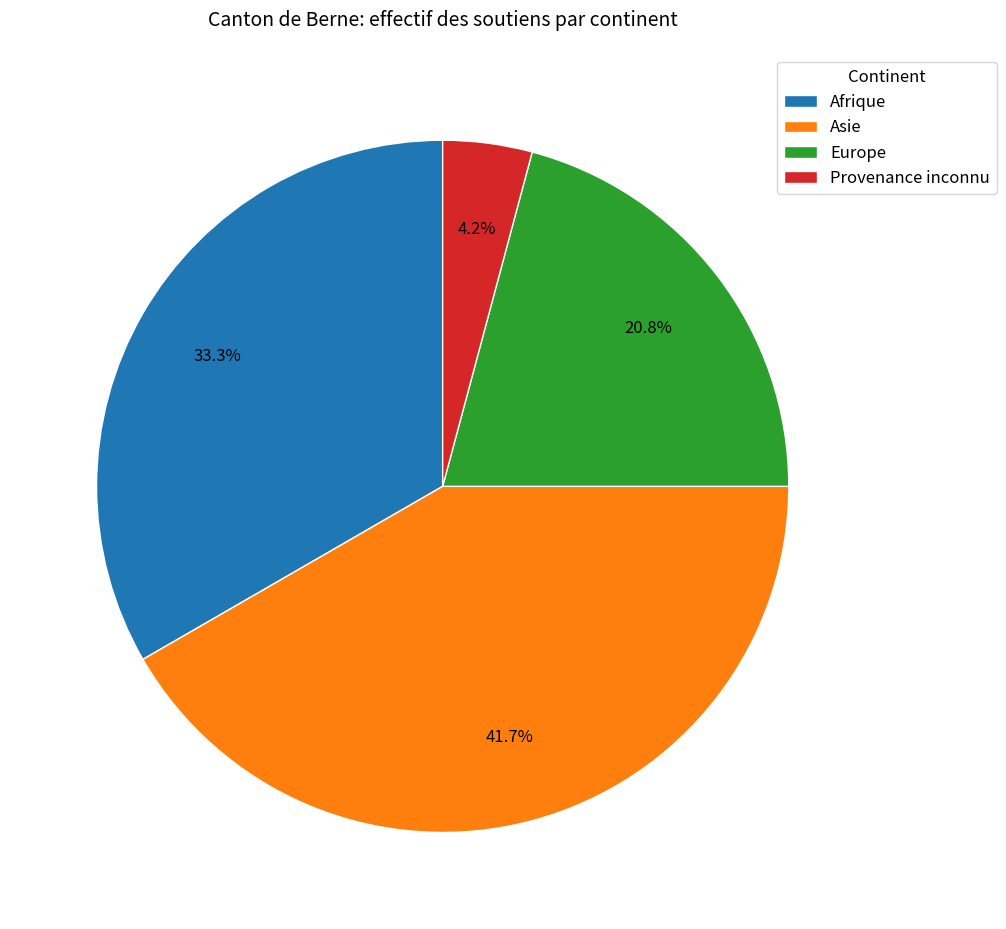

Rank the categories by value from highest to lowest.

Asie, Afrique, Europe, Provenance inconnu